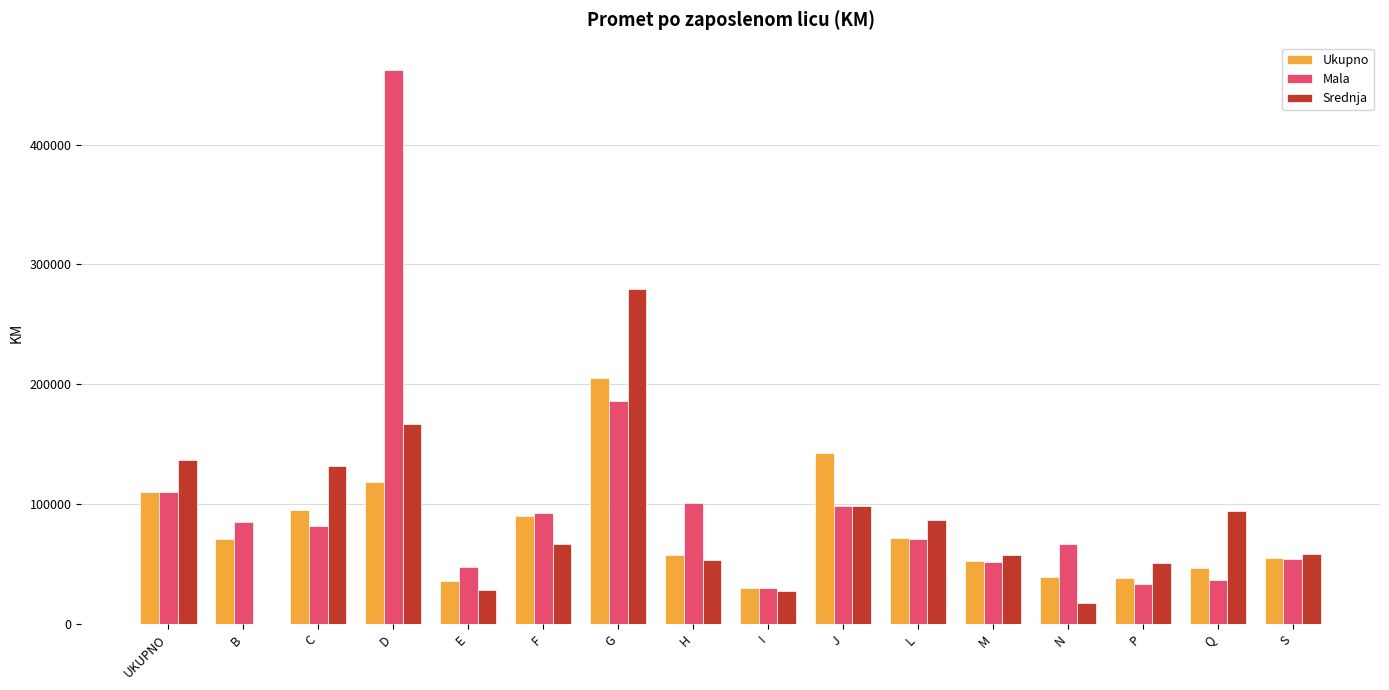

Which series changed the most between L and P?

Mala